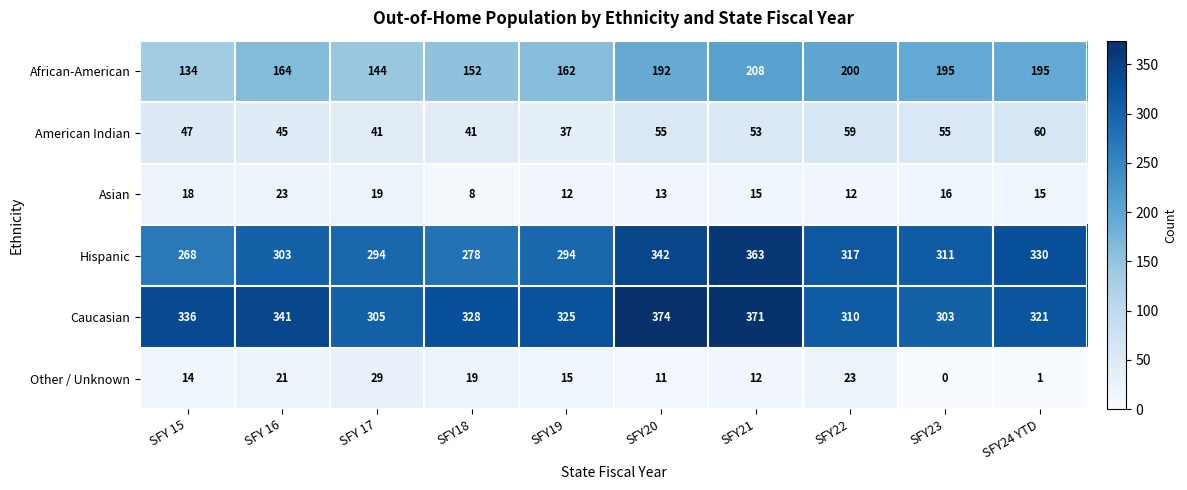

Is it true that African-American equals 297 at SFY23?

False